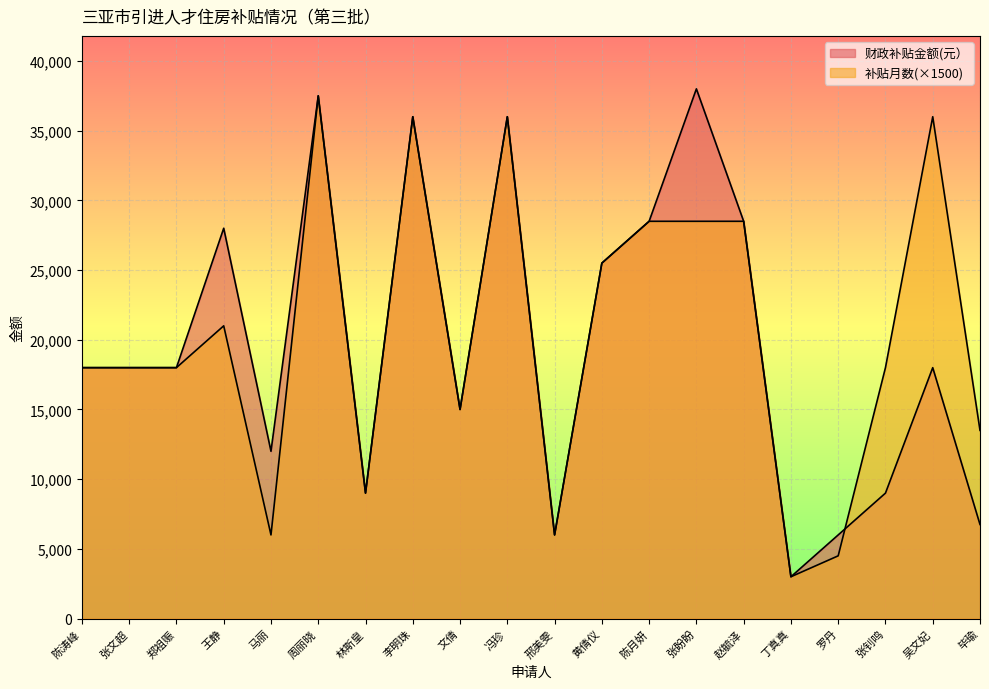

List the series in order of their peak value, highest first.

财政补贴金额(元）, 补贴月数